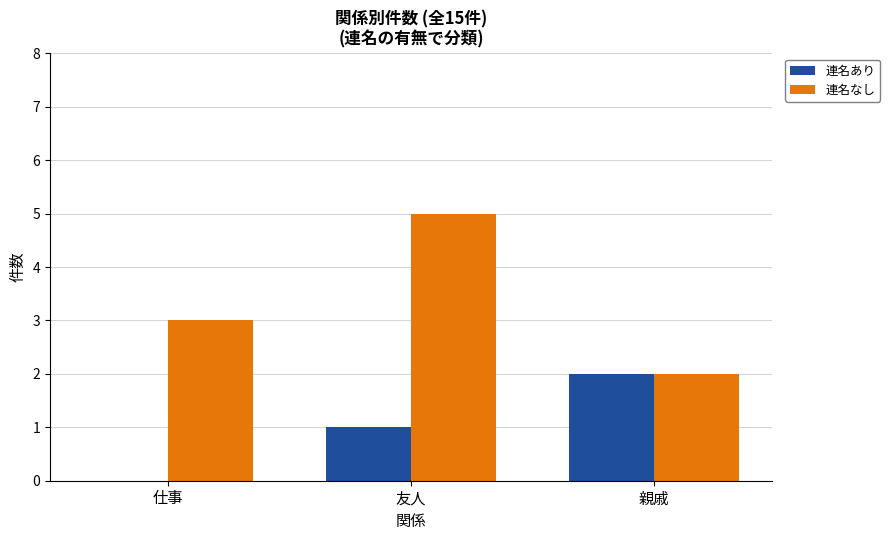

At which category is the sum across all series the highest?

友人